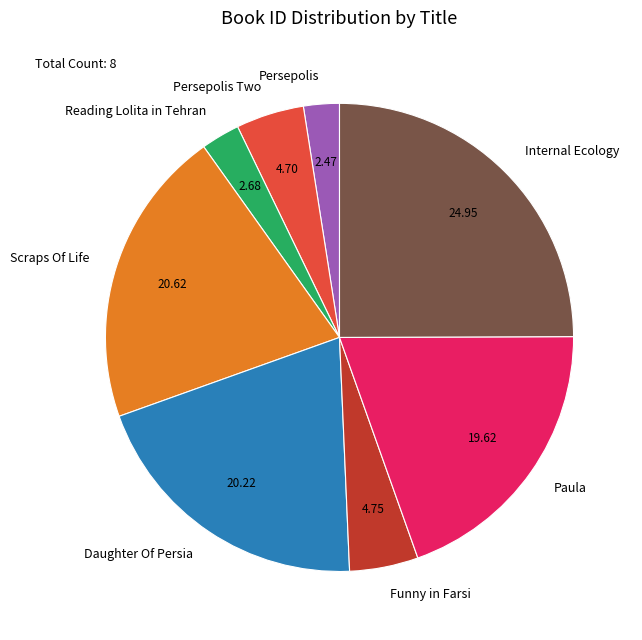

Which has a higher value, Paula or Daughter Of Persia?

Daughter Of Persia